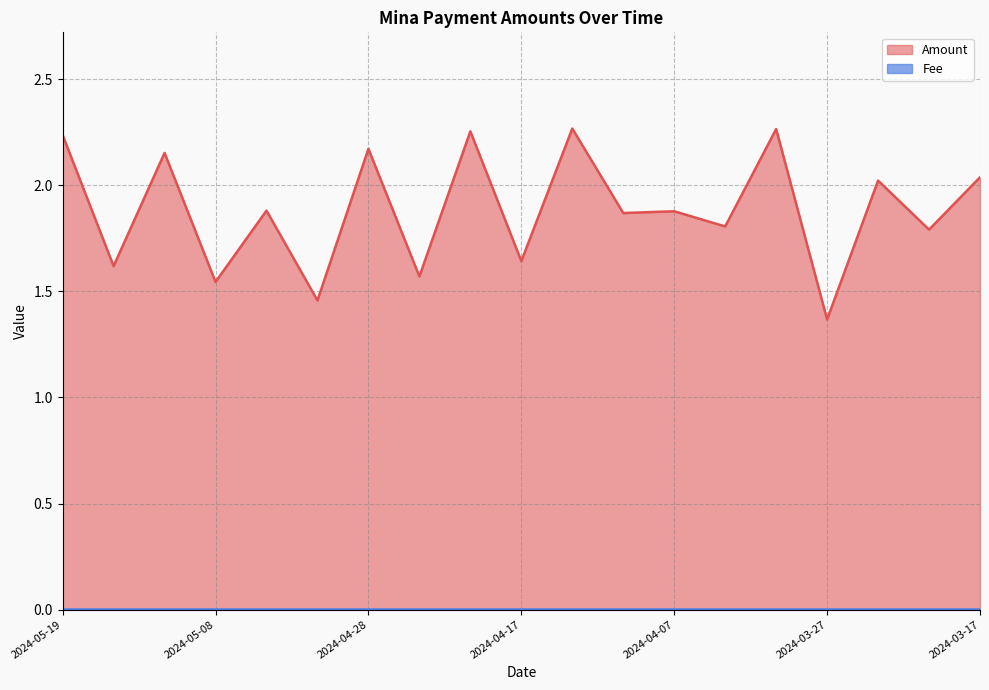

What position from the left is 2024-04-03?

14